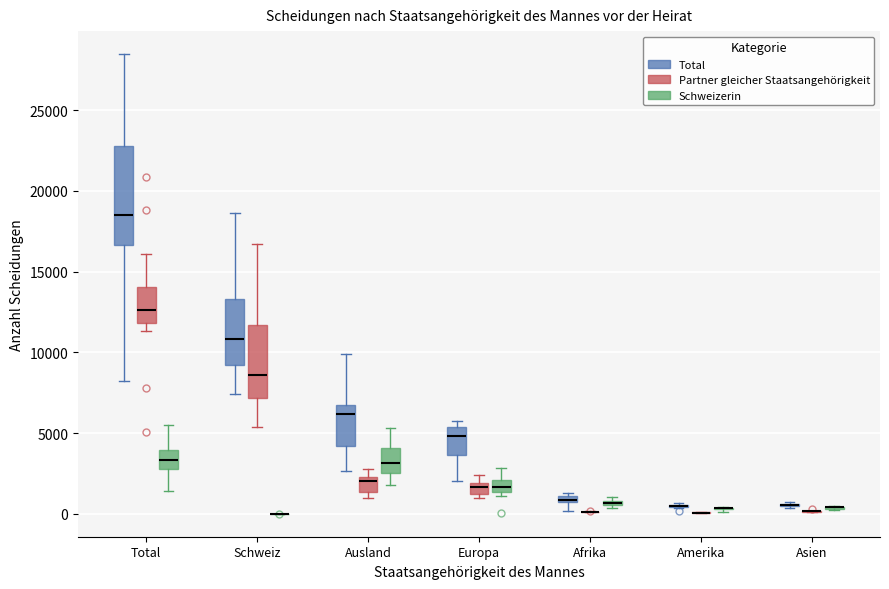

Which box is the tallest, from its lower edge to its upper edge?

Total (Total)